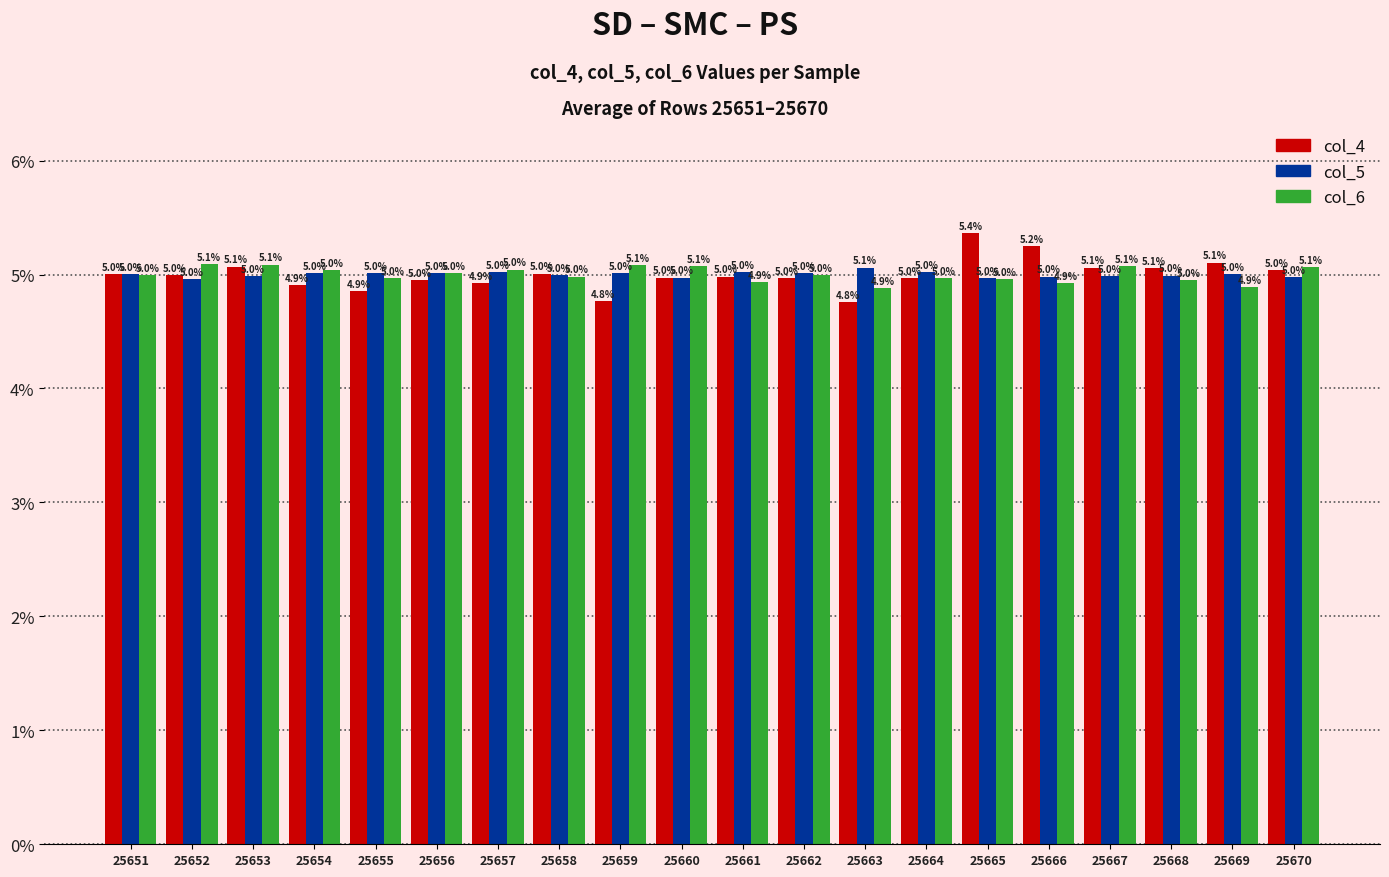

At 25663, list the series in order from smallest to largest.

col_4, col_6, col_5